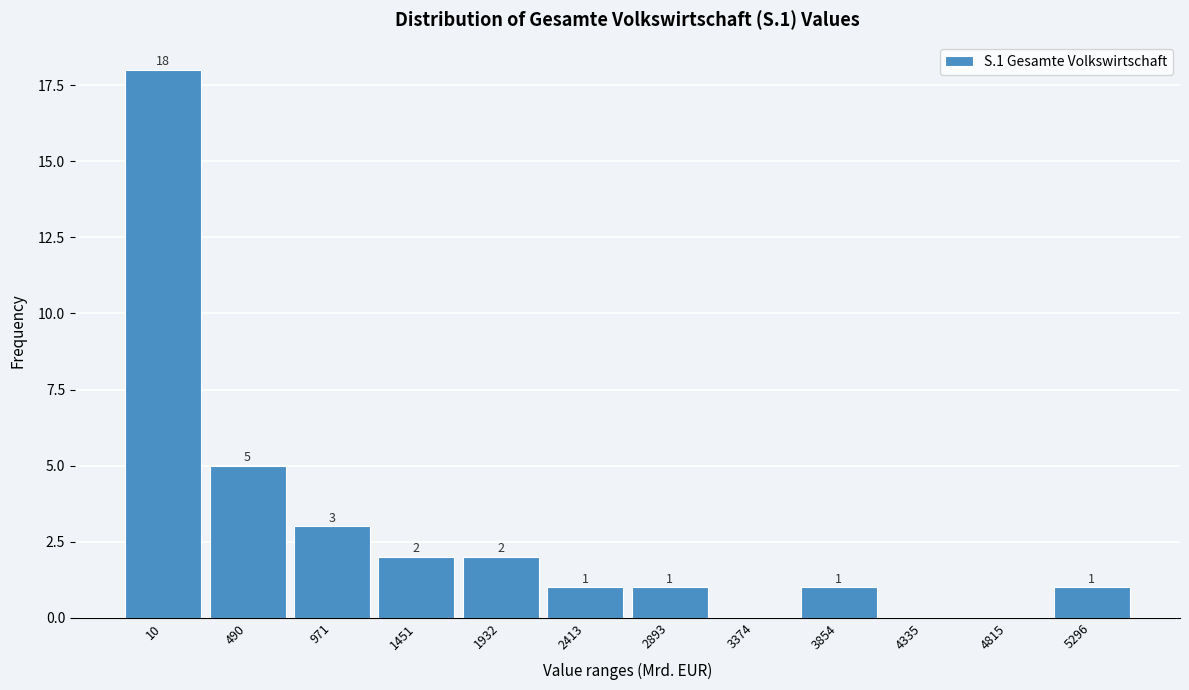

Reading left to right, list all the values displayed in this chart.

10=18	490=5	971=3	1451=2	1932=2	2413=1	2893=1	3374=0	3854=1	4335=0	4815=0	5296=1